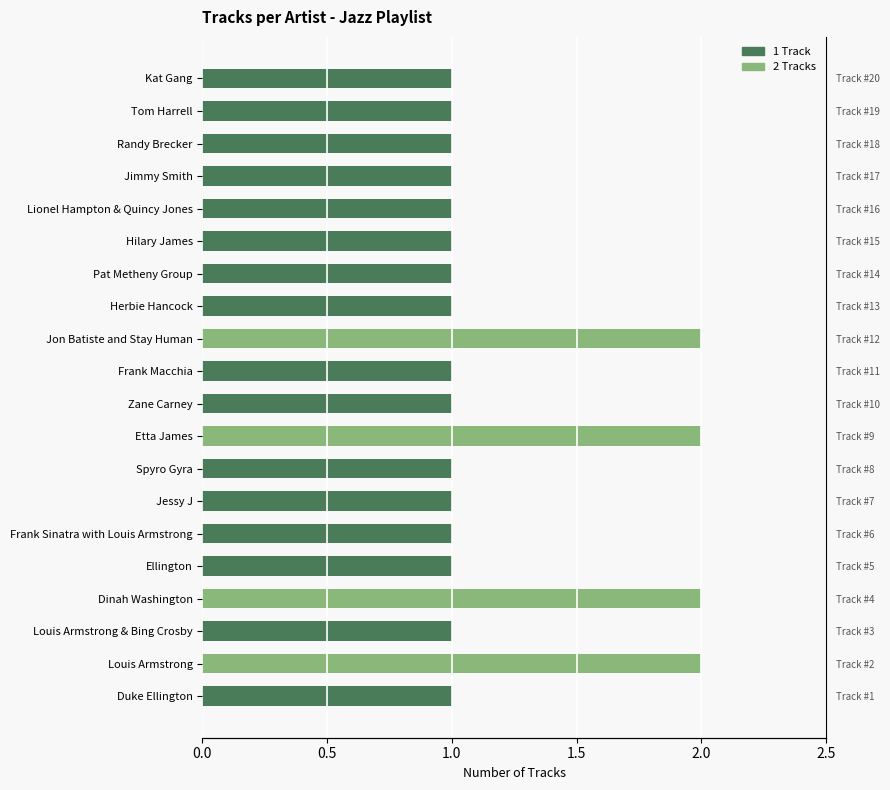

Does the chart contain stacked bars?

No